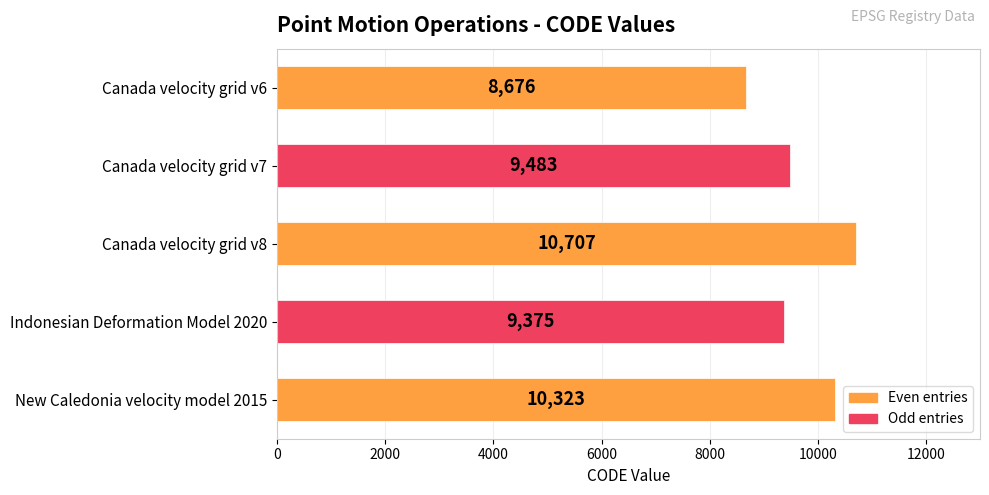

What position from the bottom is Canada velocity grid v7?

4